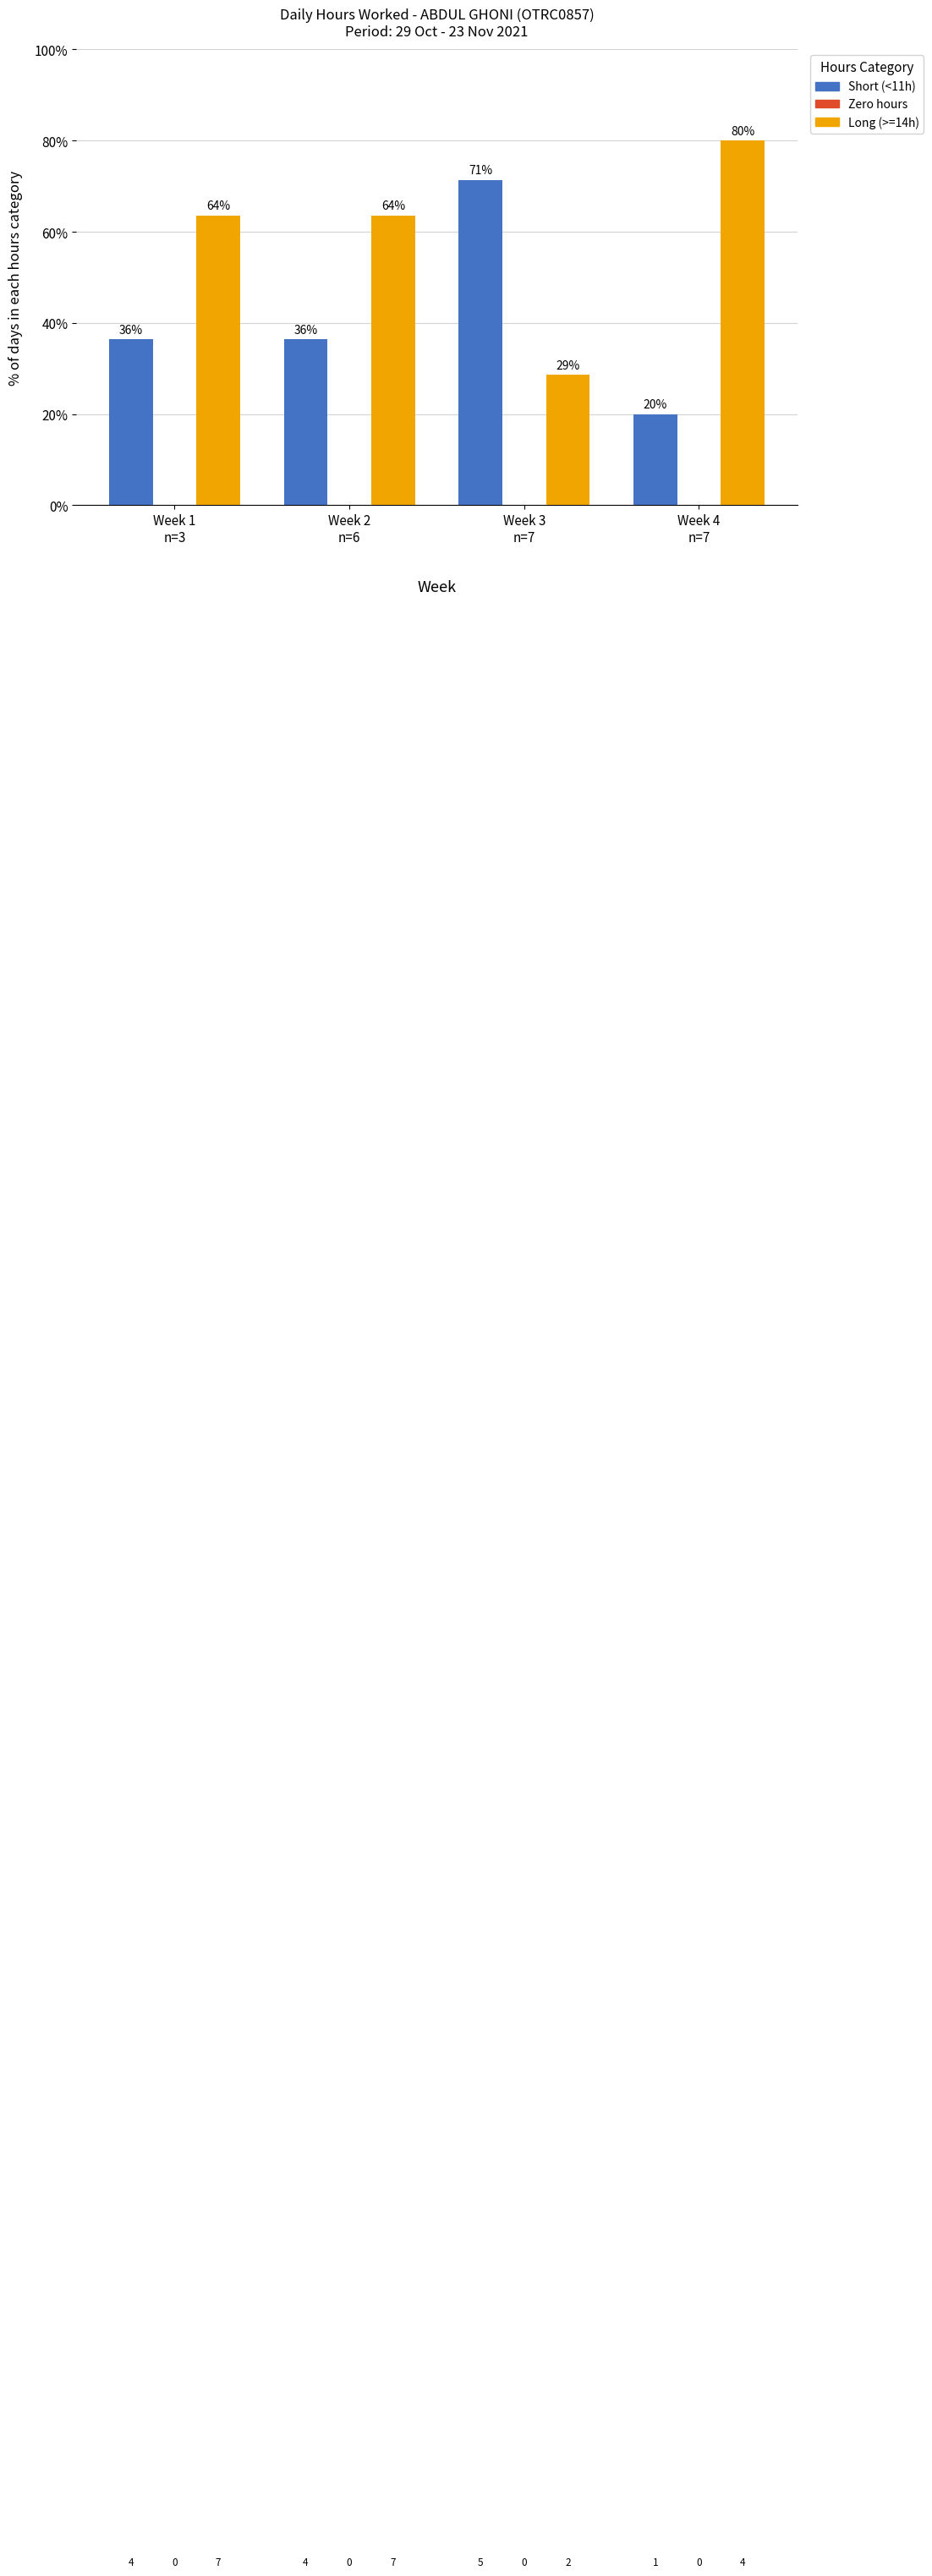

Are the bars grouped side by side (vs. stacked)?

Yes